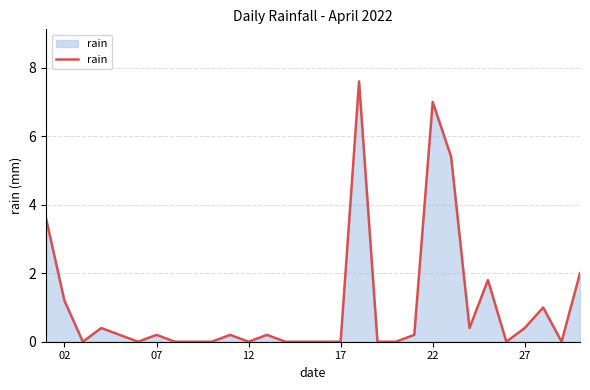

What is the maximum value shown in the chart?

7.6